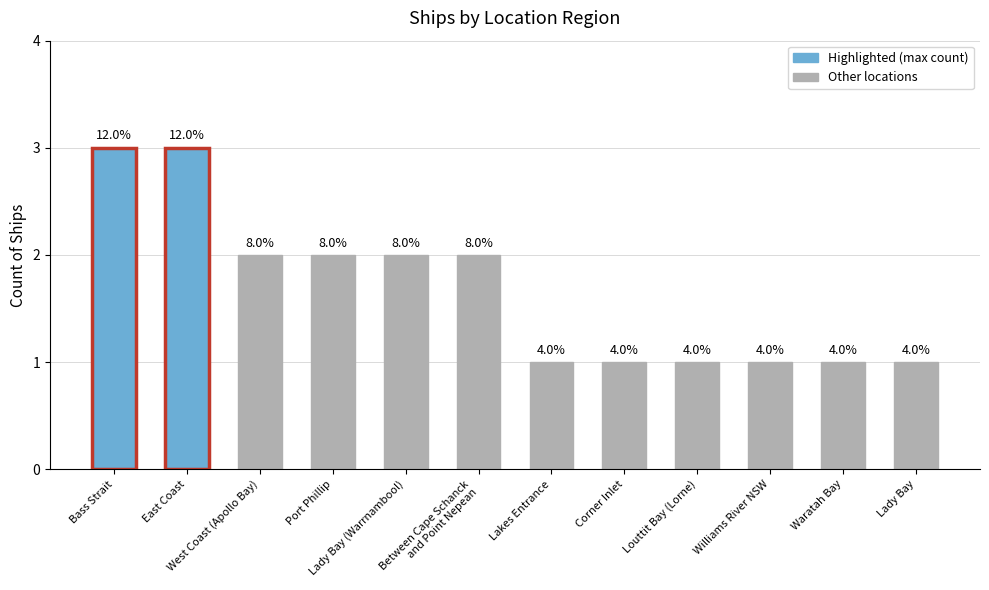

Count the values in the range 1 to 2.

10